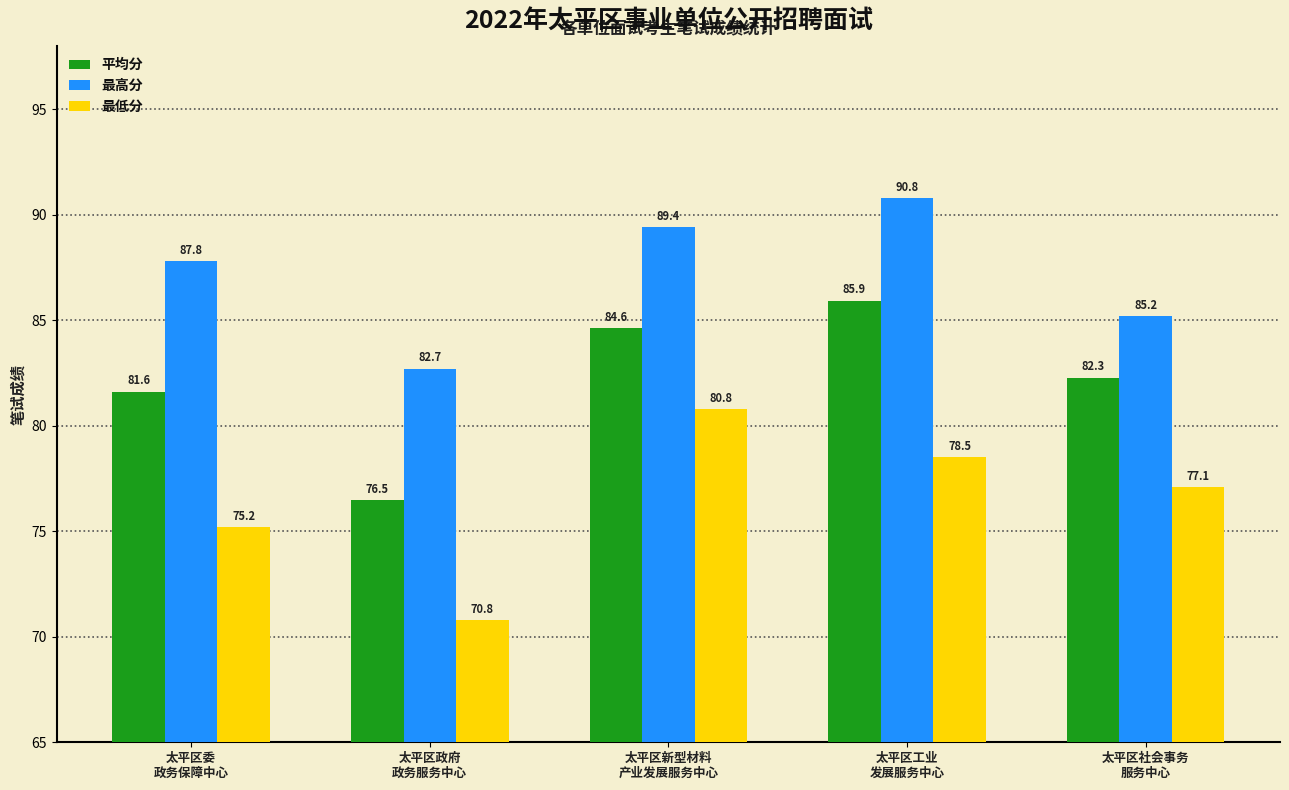

Is it true that 平均分 equals 119.6 at 太平区委
政务保障中心?

False